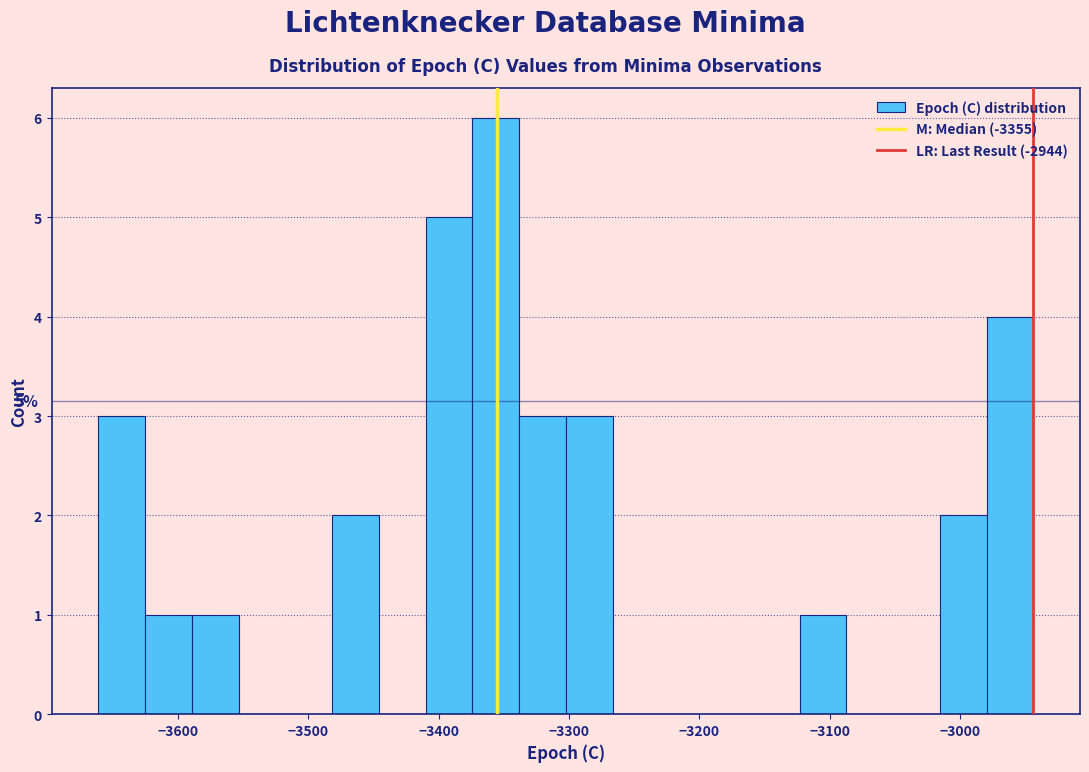

Read against the x-axis, roughly where is the centre of the tallest bar?

-3360